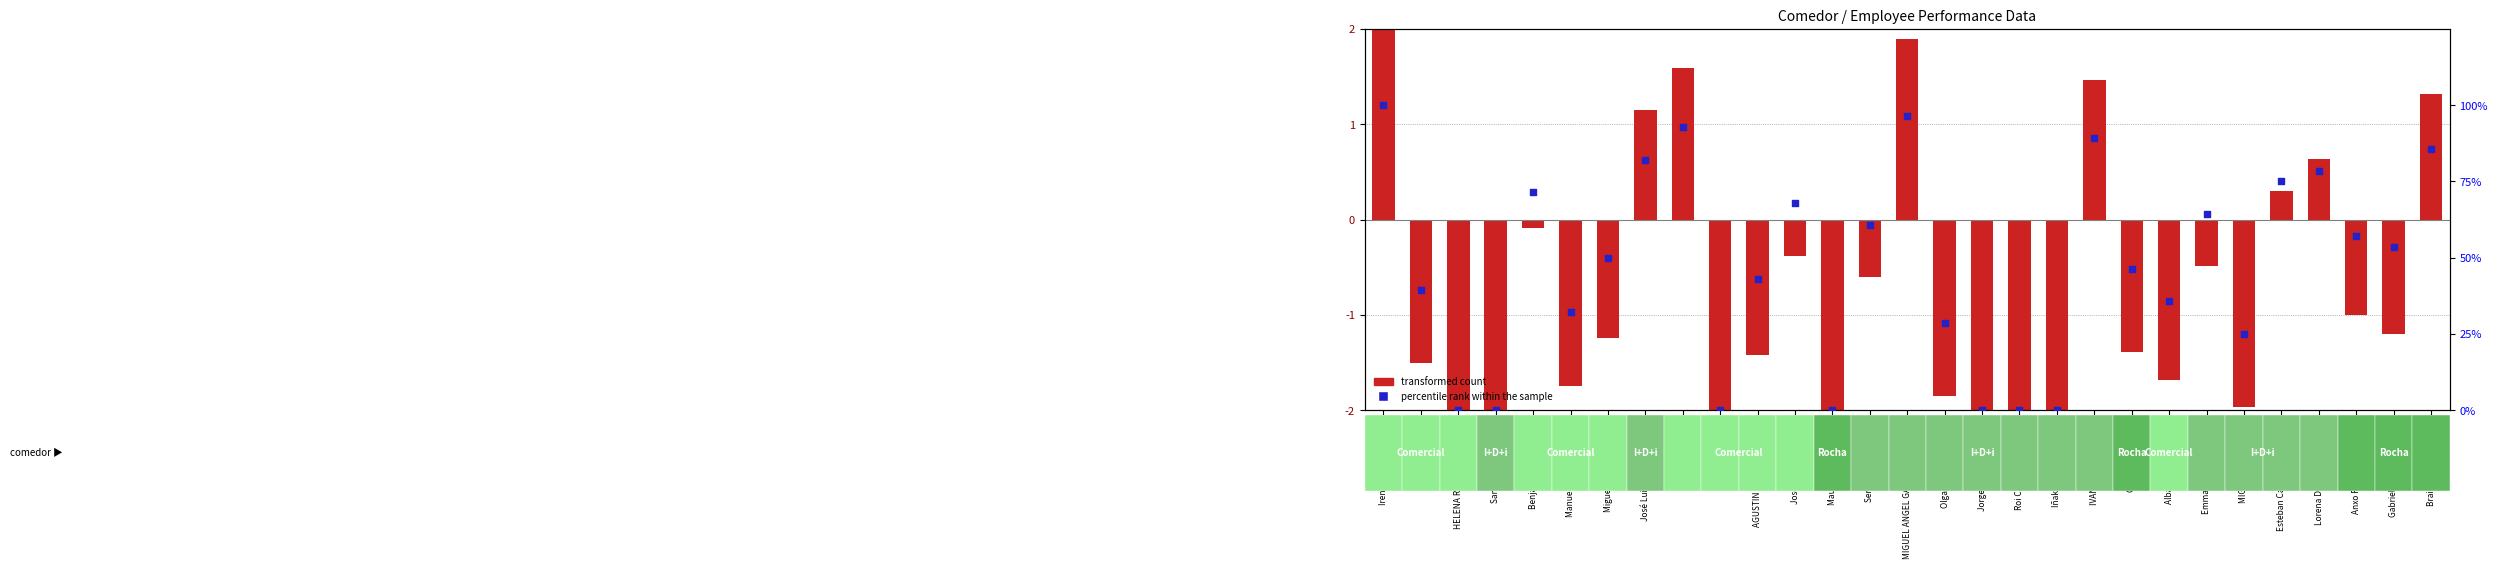

What are all the series names shown in the legend?

transformed count, percentile rank within the sample